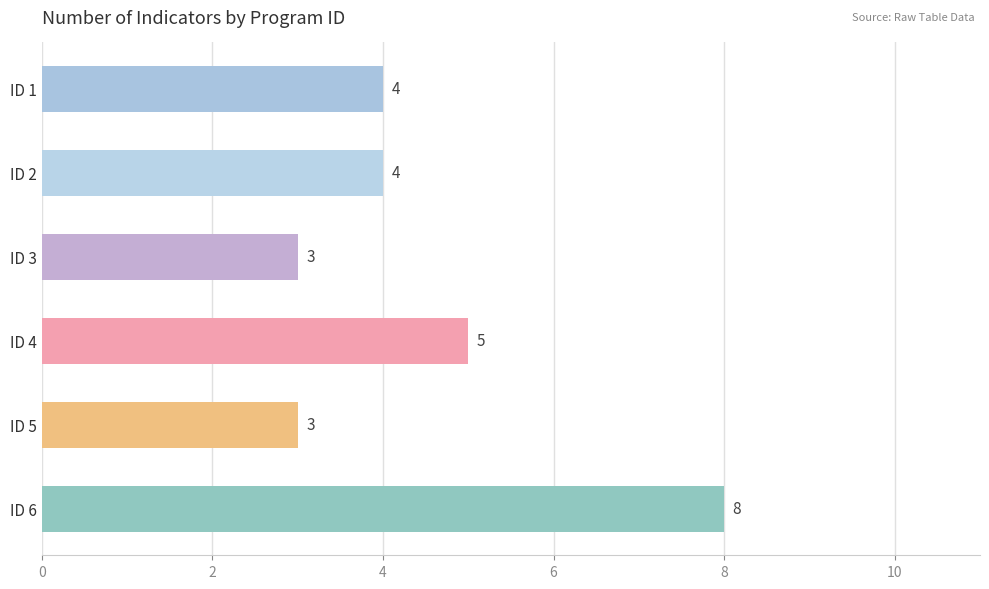

The value at ID 1 is 4. True or false?

True